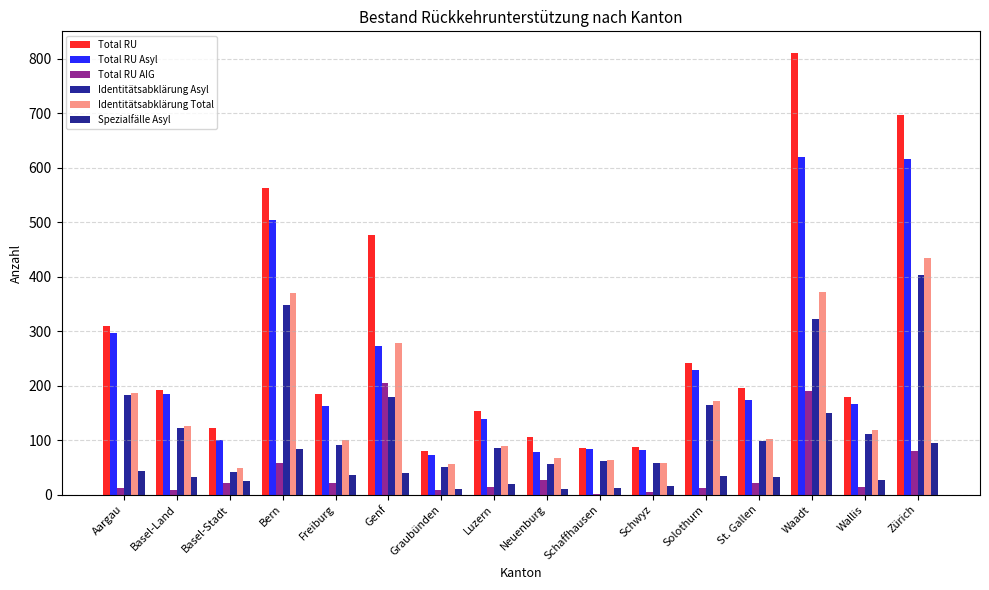

Reading left to right, list all the values displayed in this chart.

Total RU: Aargau=310	Basel-Land=192	Basel-Stadt=122	Bern=562	Freiburg=184	Genf=477	Graubünden=80	Luzern=153	Neuenburg=106	Schaffhausen=85	Schwyz=87	Solothurn=241	St. Gallen=195	Waadt=810	Wallis=180	Zürich=697
Total RU Asyl: Aargau=297	Basel-Land=184	Basel-Stadt=101	Bern=504	Freiburg=162	Genf=273	Graubünden=72	Luzern=139	Neuenburg=79	Schaffhausen=83	Schwyz=82	Solothurn=229	St. Gallen=174	Waadt=619	Wallis=166	Zürich=616
Total RU AIG: Aargau=13	Basel-Land=8	Basel-Stadt=21	Bern=58	Freiburg=22	Genf=204	Graubünden=8	Luzern=14	Neuenburg=27	Schaffhausen=2	Schwyz=5	Solothurn=12	St. Gallen=21	Waadt=191	Wallis=14	Zürich=81
Identitätsabklärung Asyl: Aargau=183	Basel-Land=123	Basel-Stadt=41	Bern=348	Freiburg=92	Genf=180	Graubünden=51	Luzern=86	Neuenburg=57	Schaffhausen=62	Schwyz=58	Solothurn=165	St. Gallen=98	Waadt=323	Wallis=112	Zürich=403
Identitätsabklärung Total: Aargau=186	Basel-Land=126	Basel-Stadt=49	Bern=371	Freiburg=101	Genf=278	Graubünden=57	Luzern=89	Neuenburg=67	Schaffhausen=63	Schwyz=58	Solothurn=172	St. Gallen=102	Waadt=372	Wallis=119	Zürich=435
Spezialfälle Asyl: Aargau=43	Basel-Land=32	Basel-Stadt=25	Bern=83	Freiburg=36	Genf=39	Graubünden=11	Luzern=20	Neuenburg=10	Schaffhausen=12	Schwyz=16	Solothurn=35	St. Gallen=32	Waadt=149	Wallis=26	Zürich=94